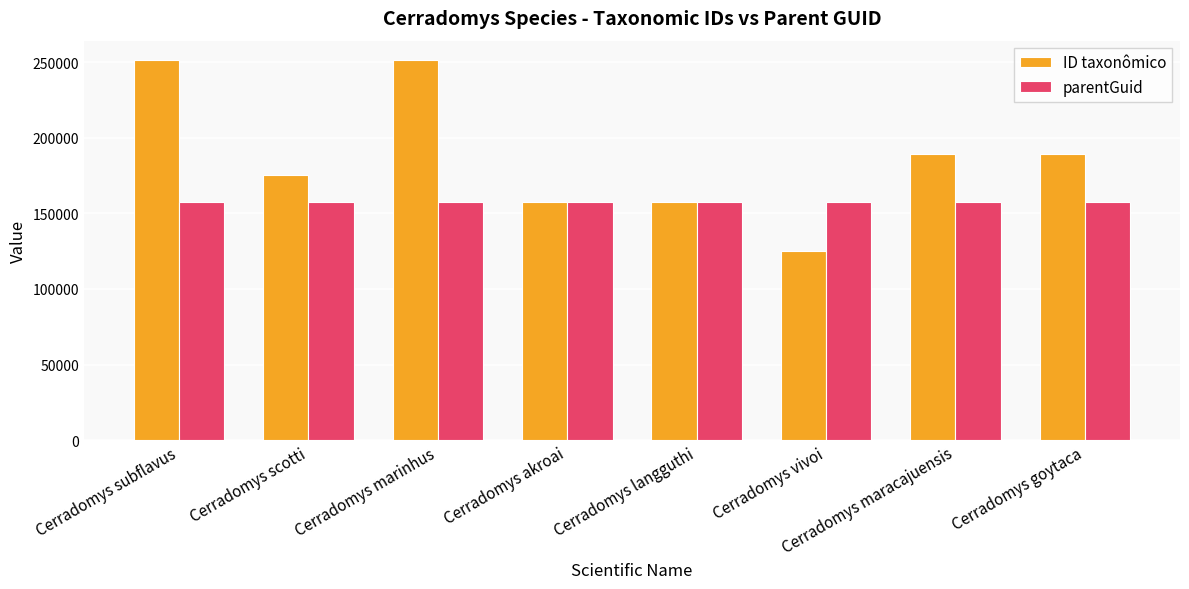

How many groups of bars are there?

8